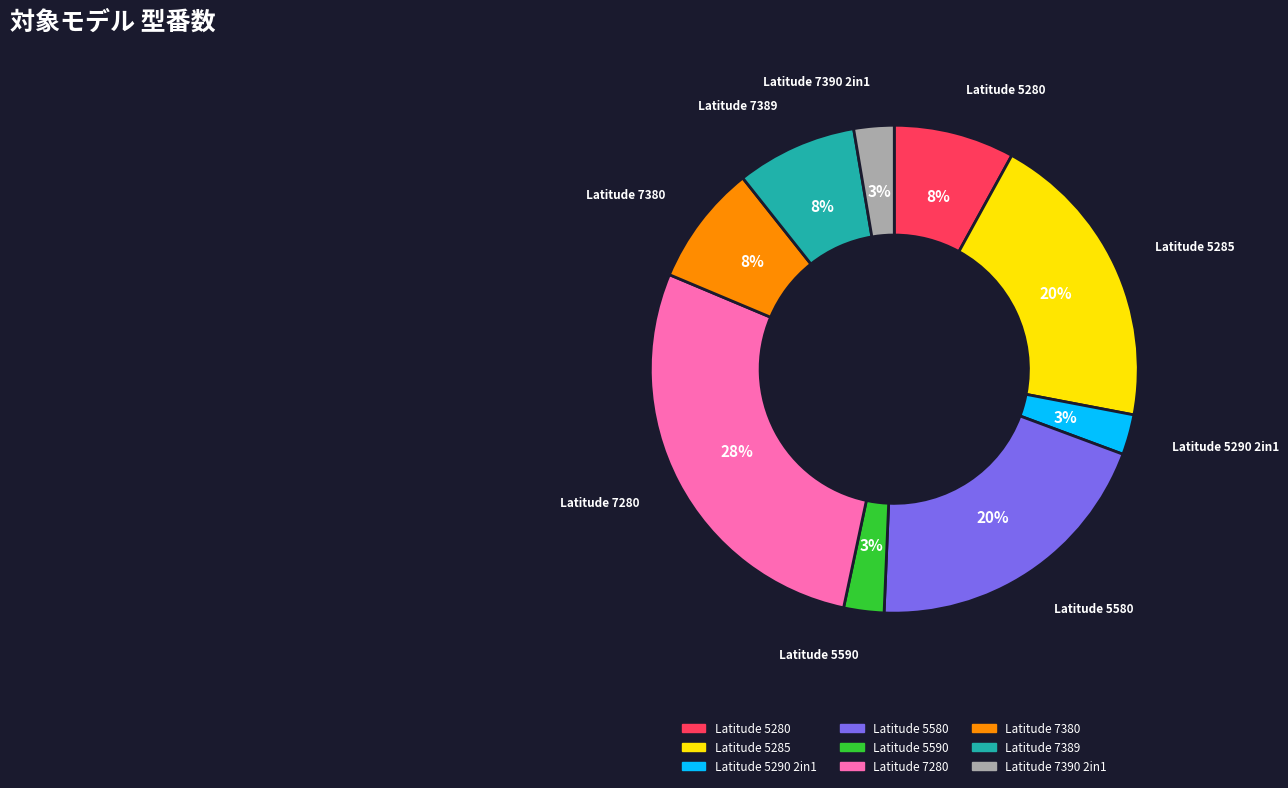

How many slices are in this pie chart?

9